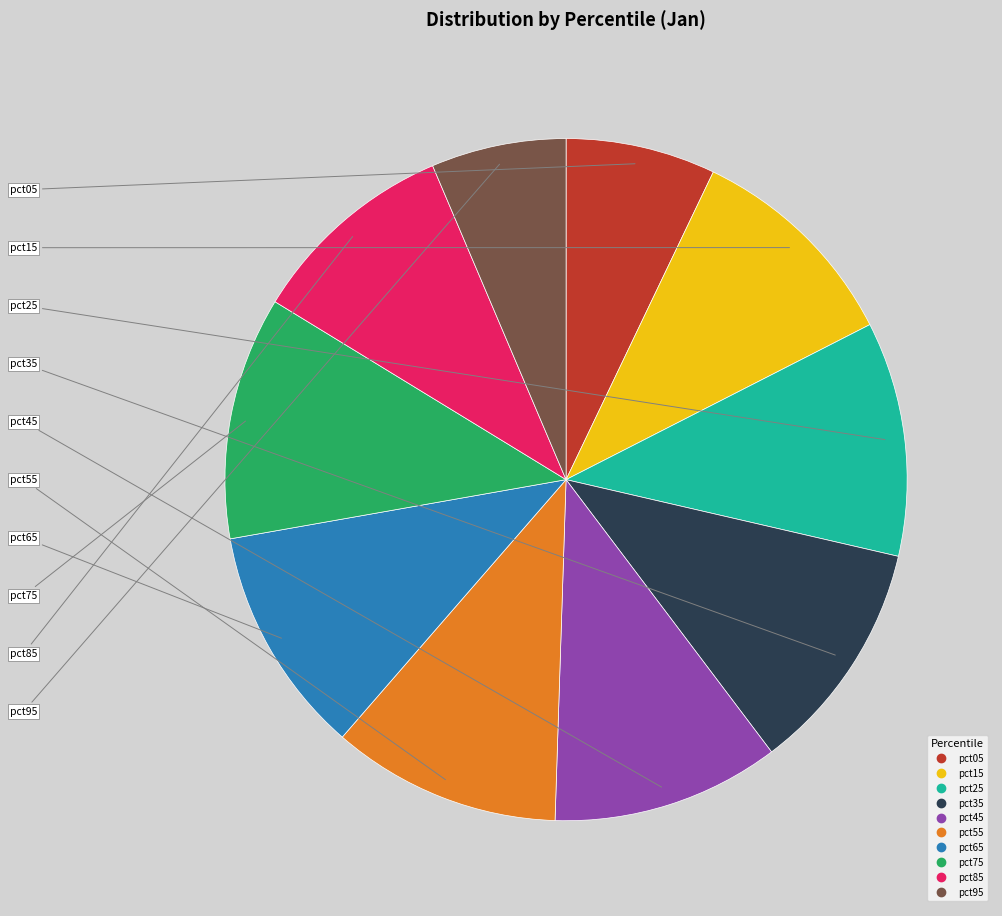

How many slices are in this pie chart?

10